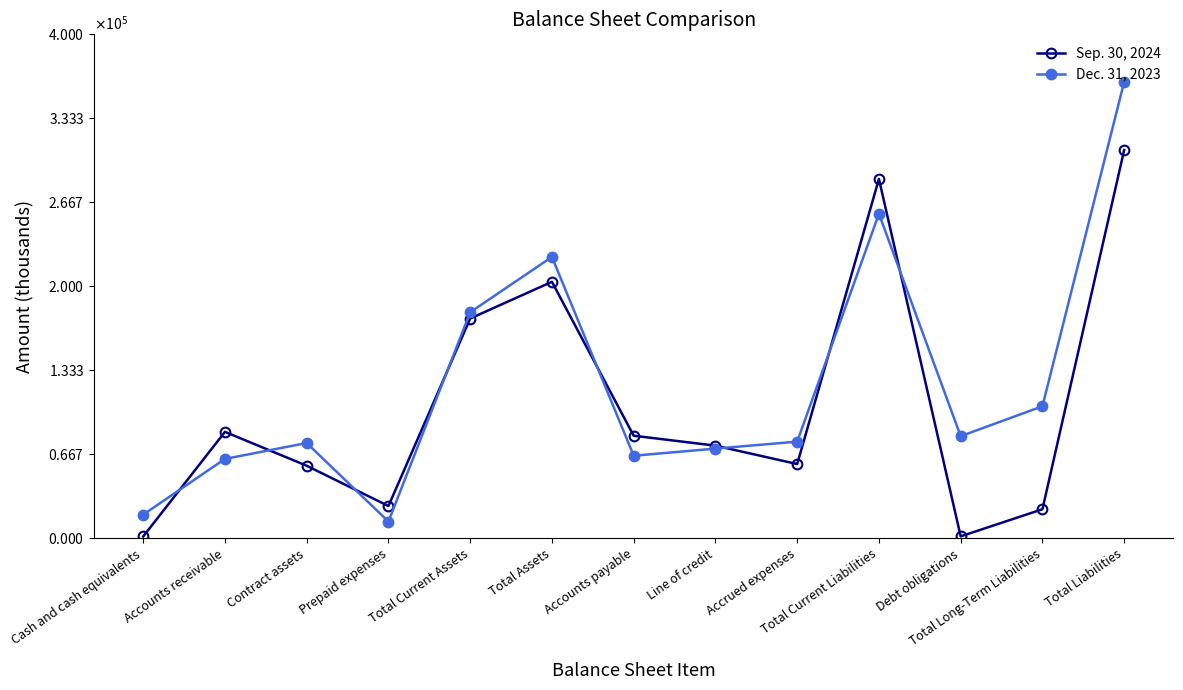

List the labels in order of Dec. 31, 2023 value, largest first.

Total Liabilities, Total Current Liabilities, Total Assets, Total Current Assets, Total Long-Term Liabilities, Debt obligations, Accrued expenses, Contract assets, Line of credit, Accounts payable, Accounts receivable, Cash and cash equivalents, Prepaid expenses